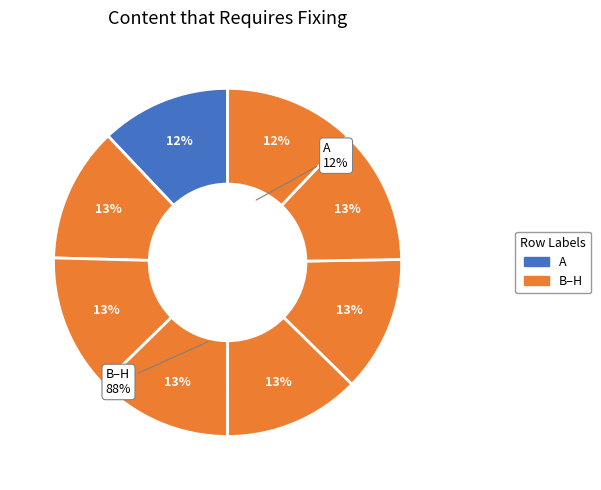

Is E the majority of the pie?

No